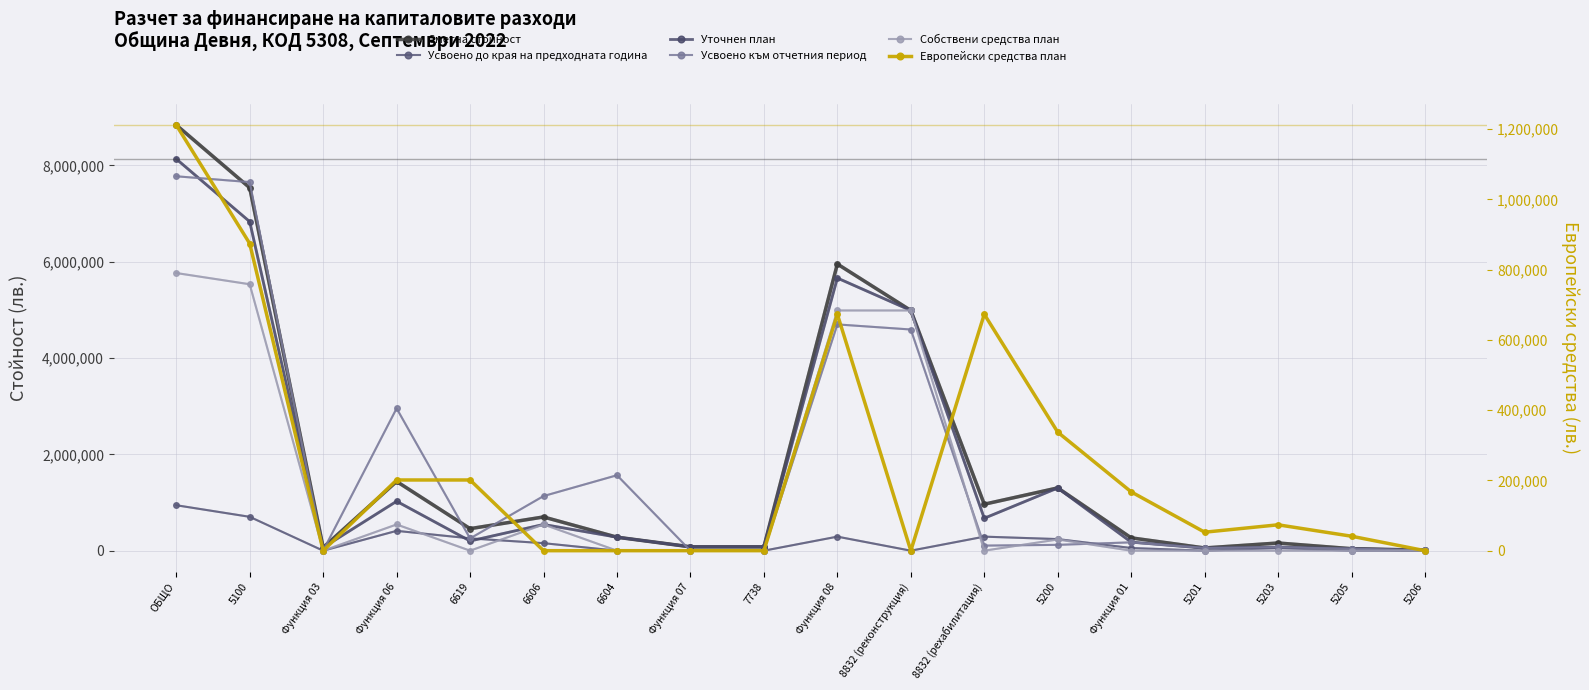

At which category does Уточнен план reach its first local peak?

Функция 06